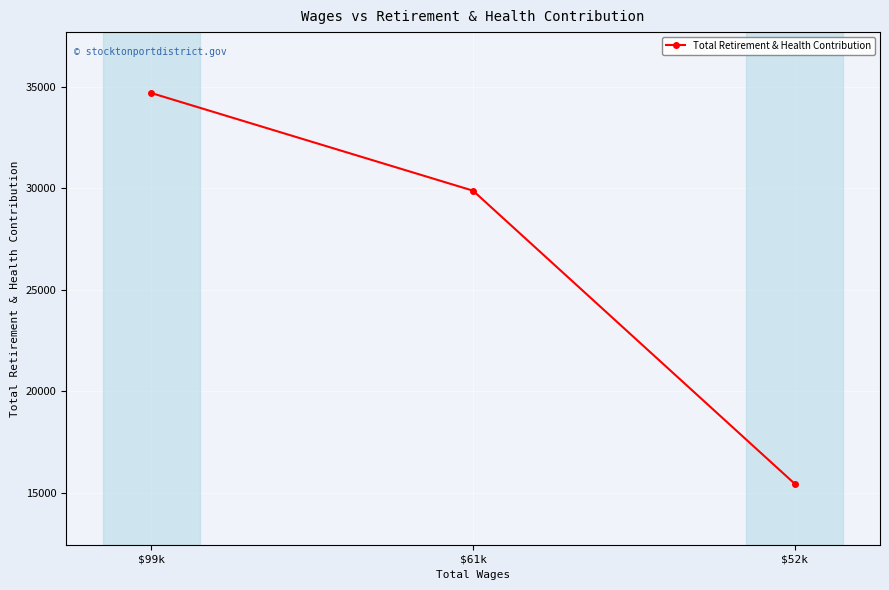

Which category has the lowest value across all series?

$52k